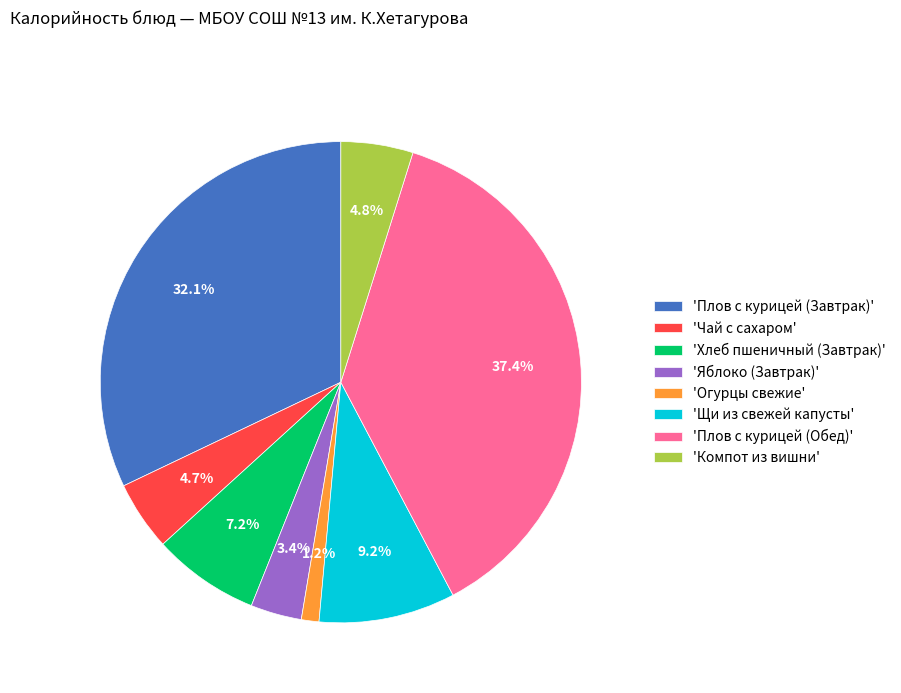

Which slice is the largest?

'Плов с курицей (Обед)'